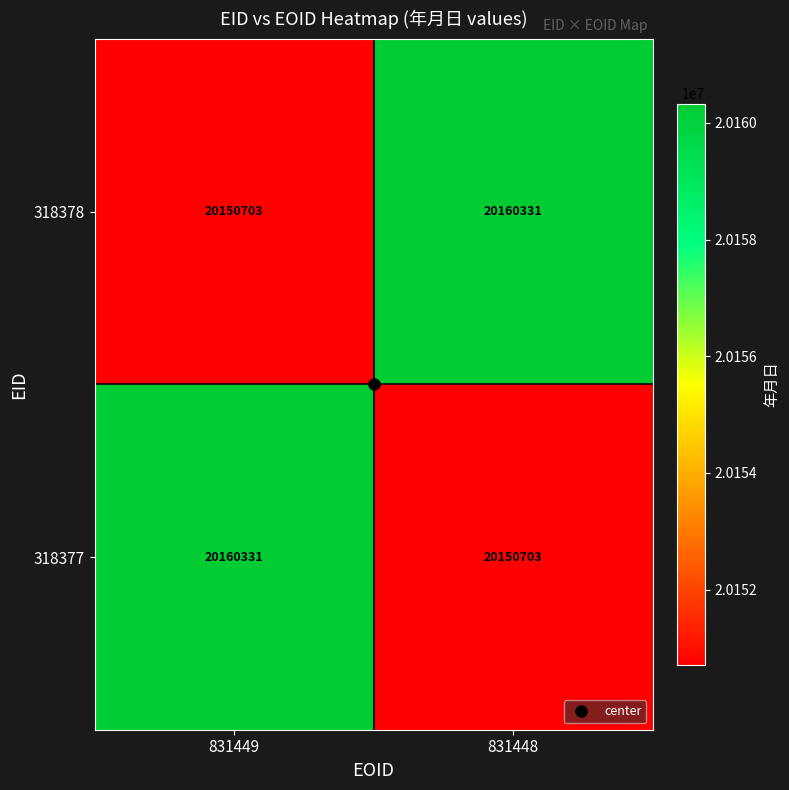

What value does the 318378 series have at 831448?

20160331